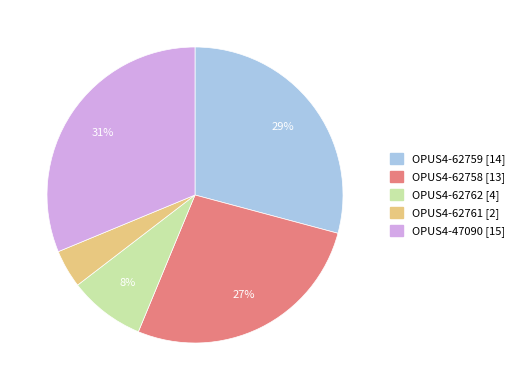

Is the sum of OPUS4-62759 [14] and OPUS4-62758 [13] greater than half?

Yes